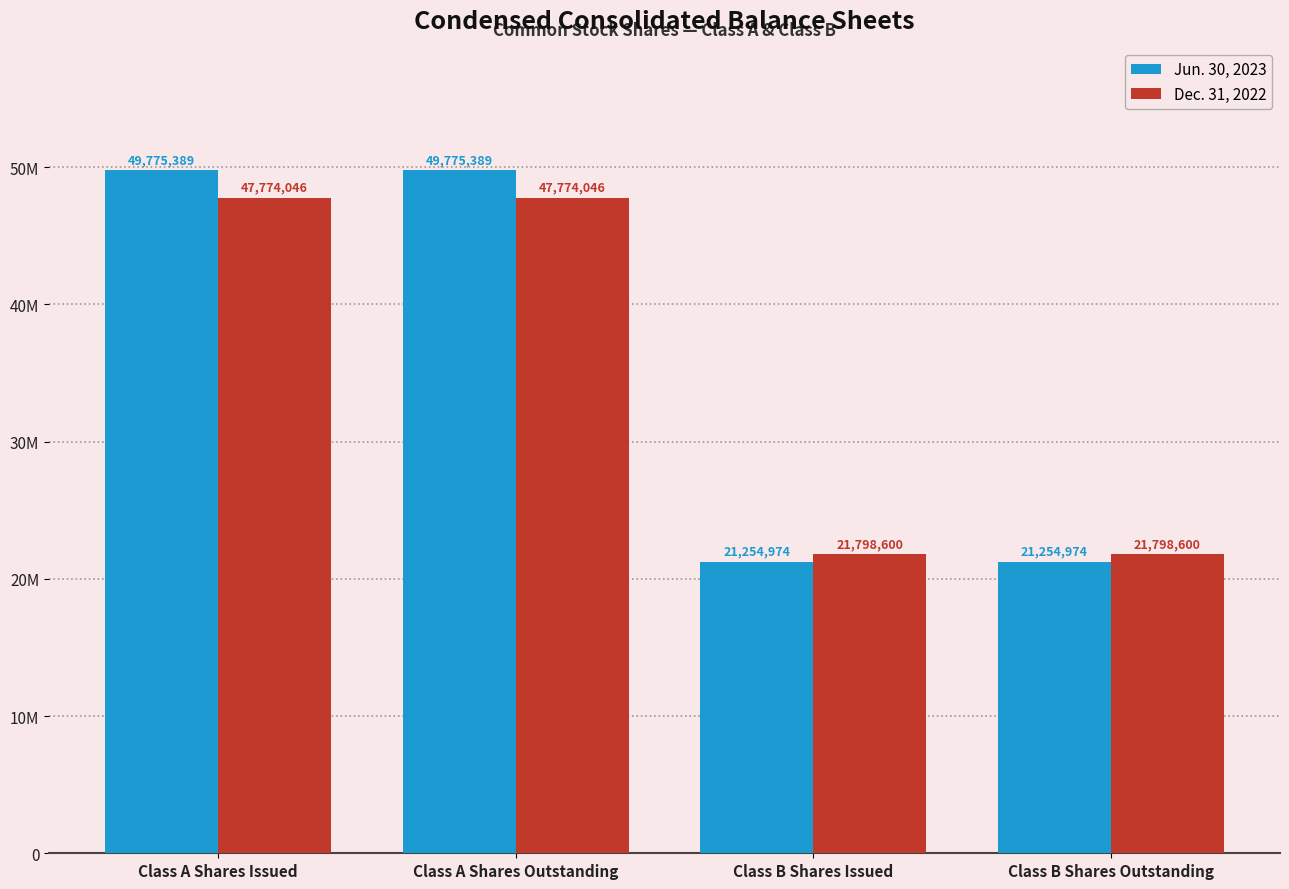

Does the chart contain stacked bars?

No